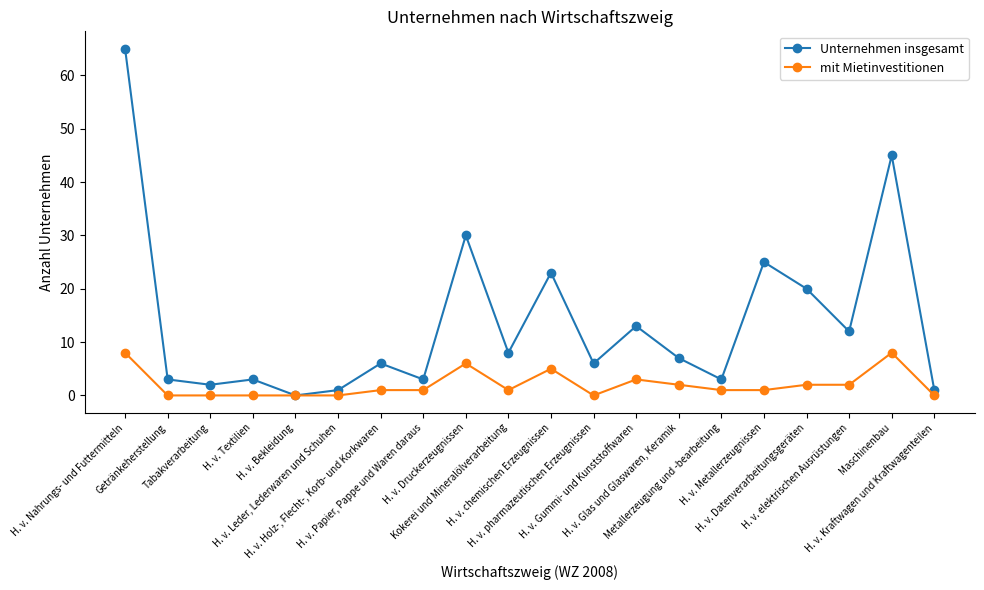

Which series has the largest total across all categories?

Unternehmen insgesamt